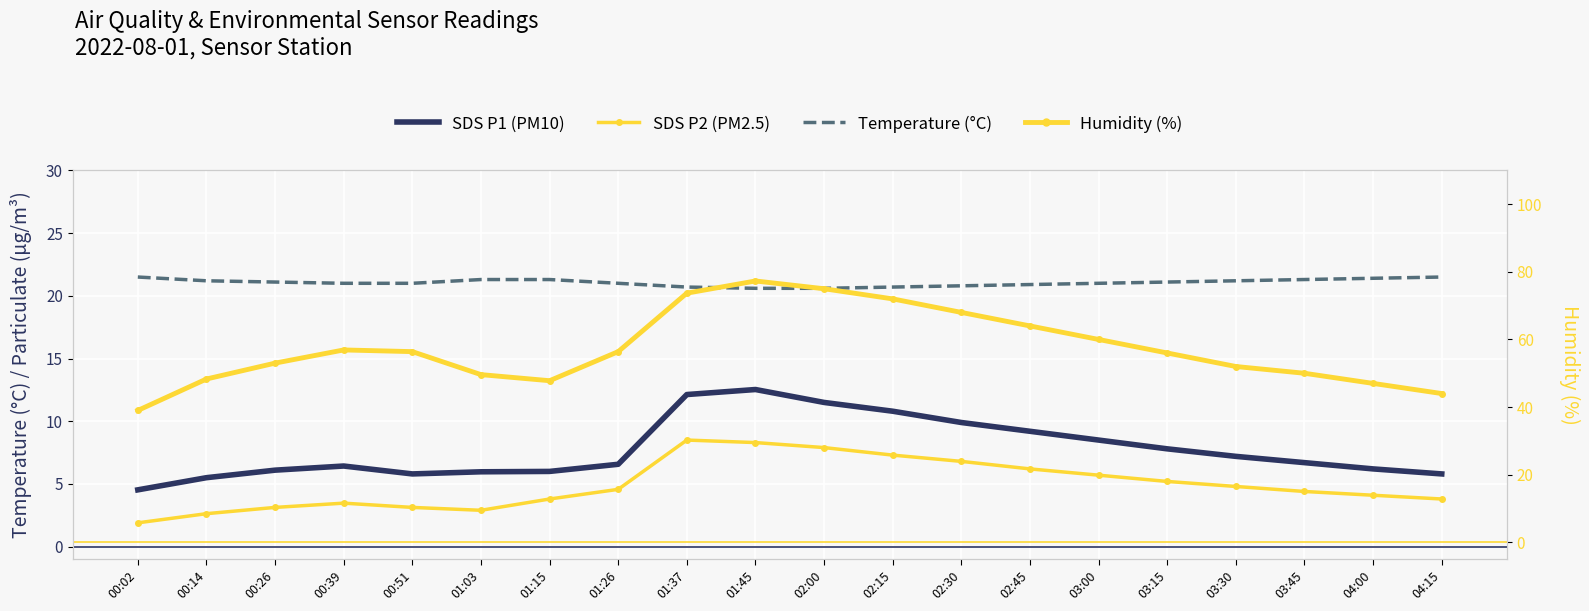

True or false: Temperature (°C) and SDS P2 (PM2.5) intersect in this chart.

False